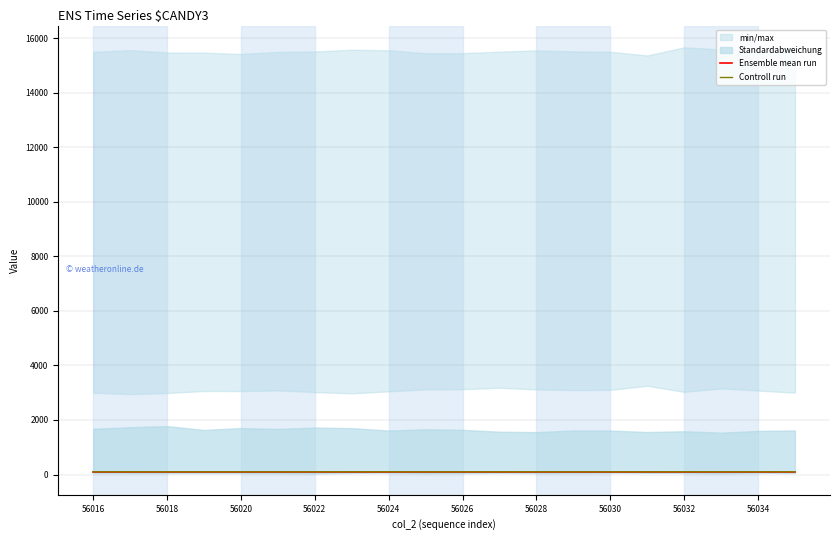

Rank the series by their maximum value, from lowest to highest.

Ensemble mean run, Controll run